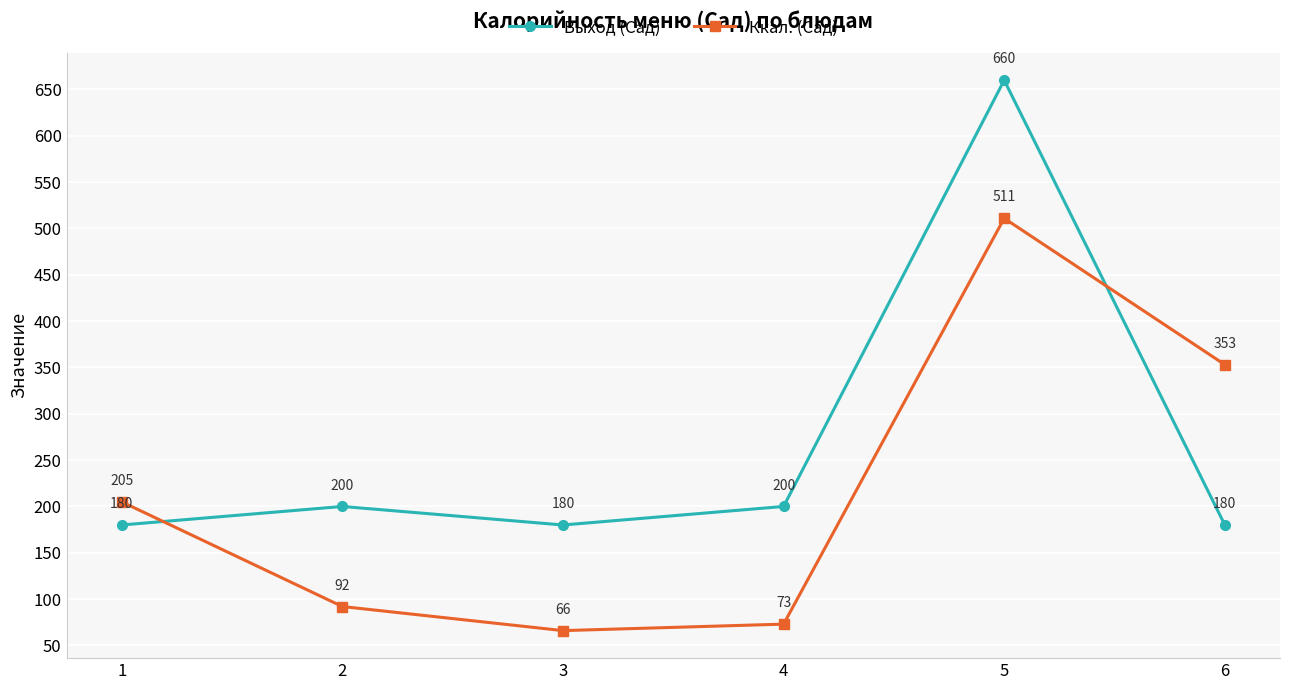

Which series changed the most between 2 and 3?

Ккал. (Сад)